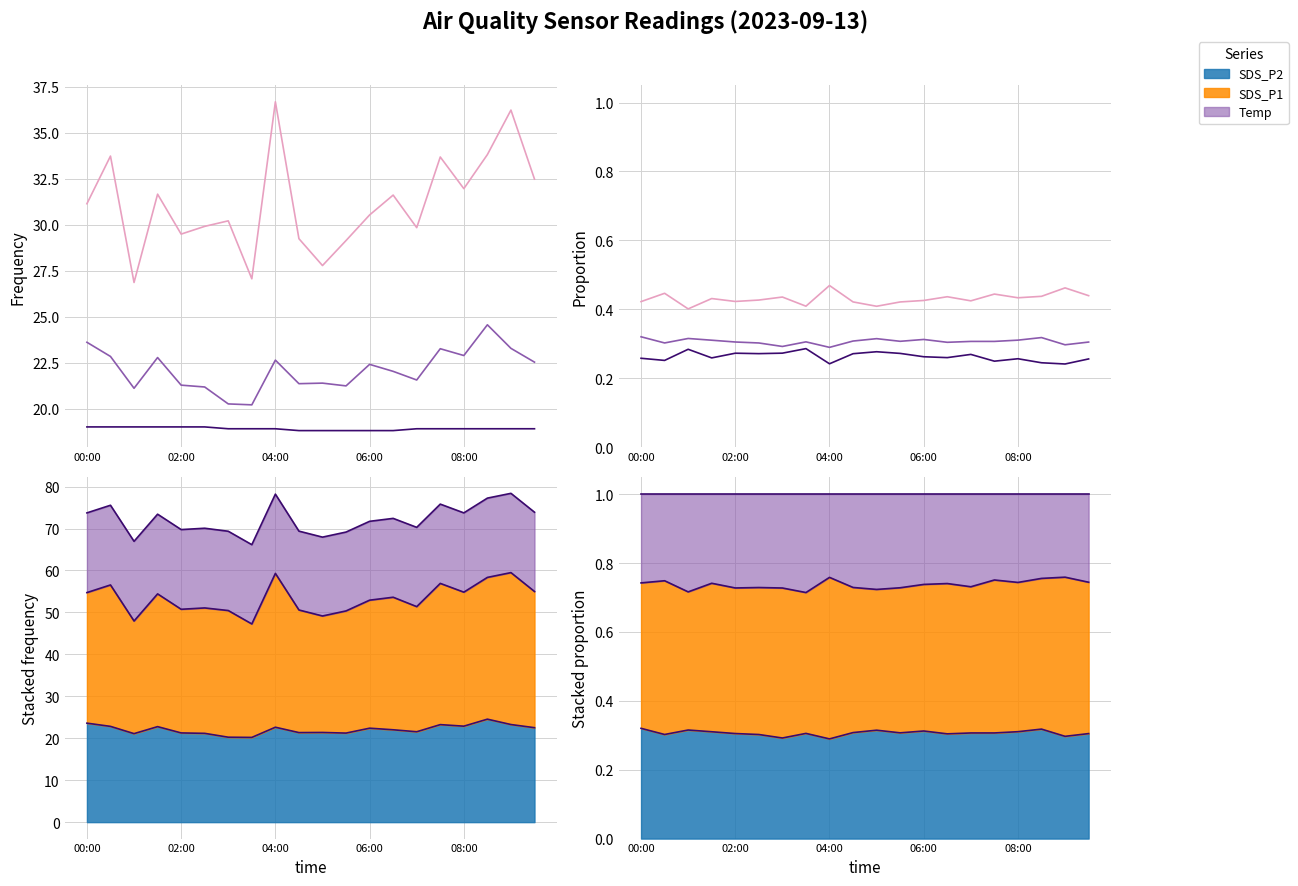

At 17, list the series in order from smallest to largest.

Temp, SDS_P2, SDS_P1